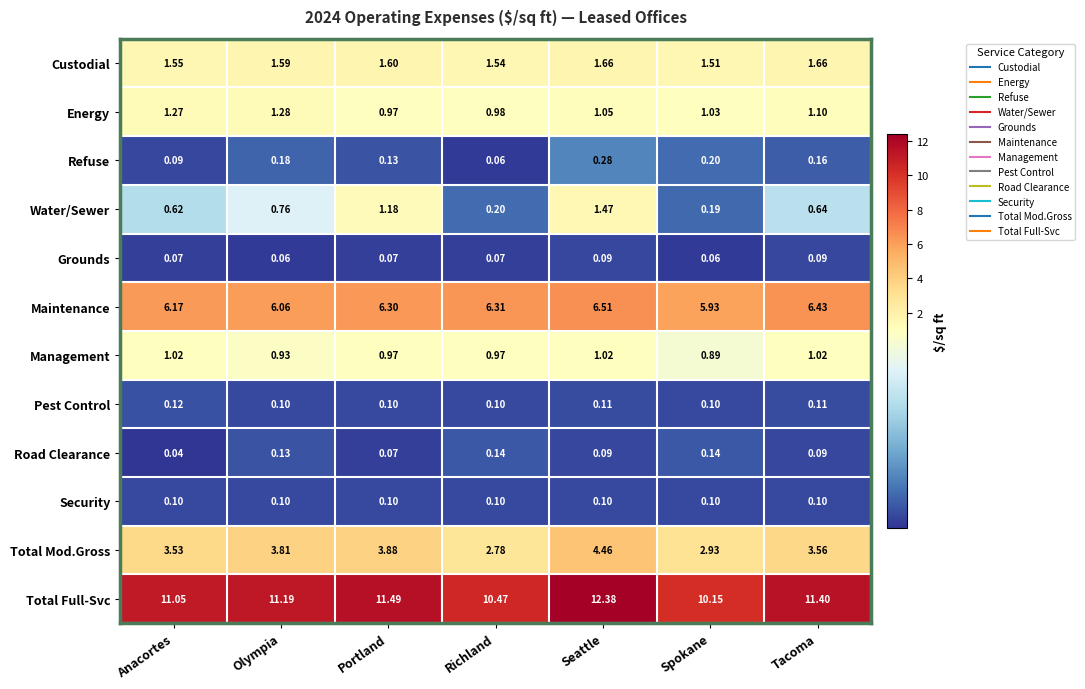

How many series are shown in this chart?

12